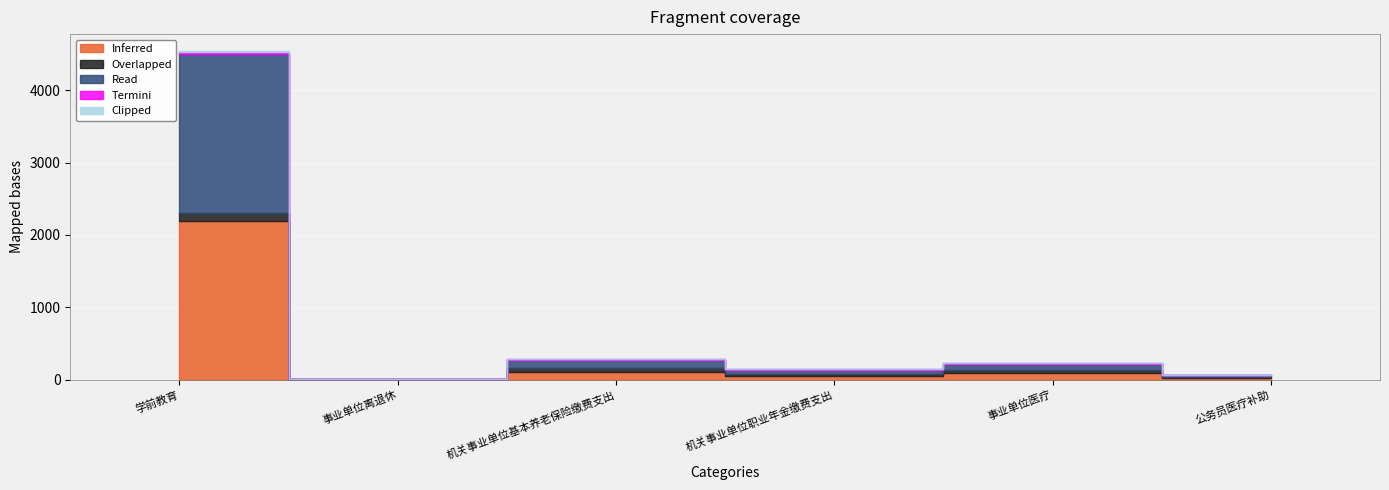

In Read, how many points are higher than both neighbors (excluding endpoints)?

2